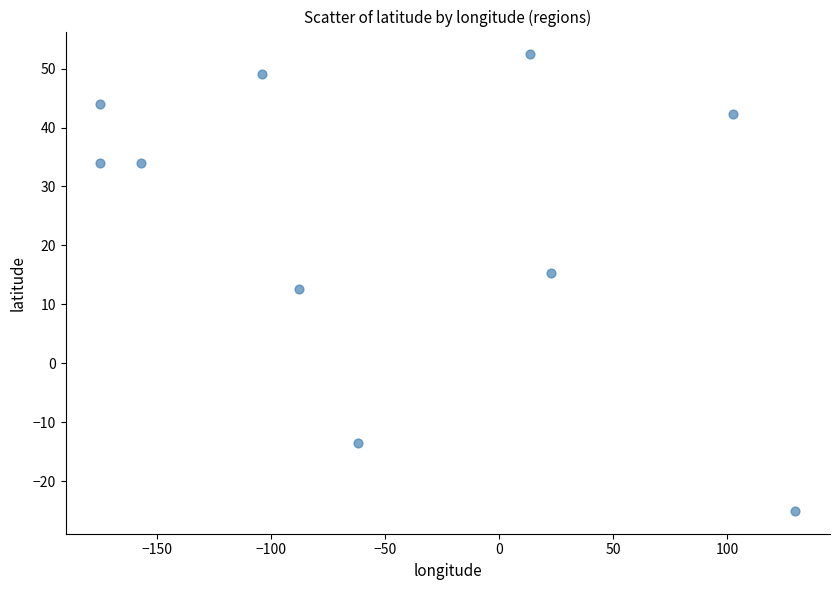

What is the range of Y values (max minus min)?

77.4